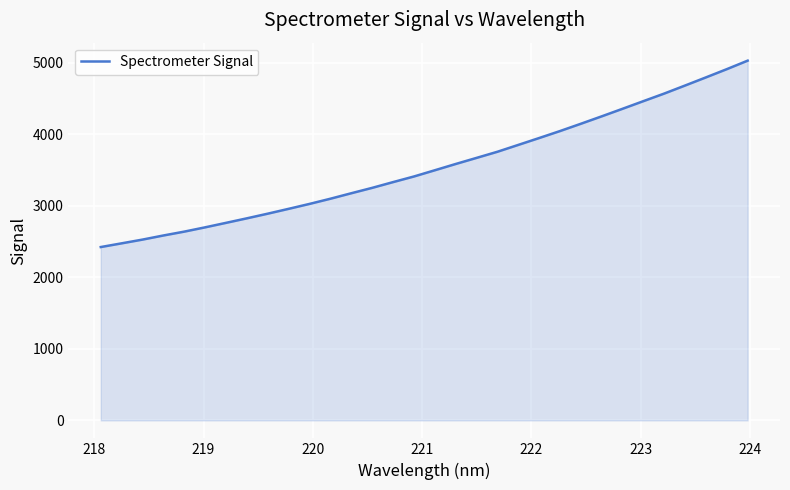

What is the smallest value displayed?

2422.4